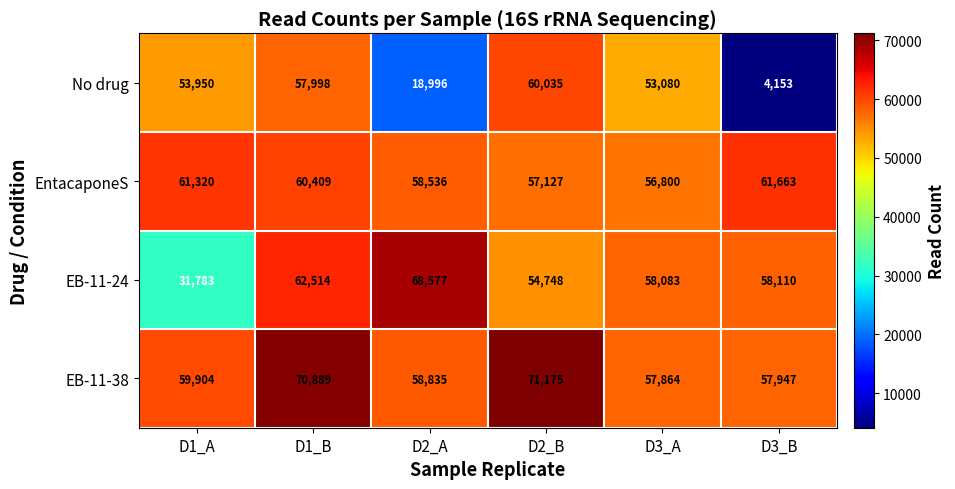

What is the sum of all EntacaponeS values?

355855